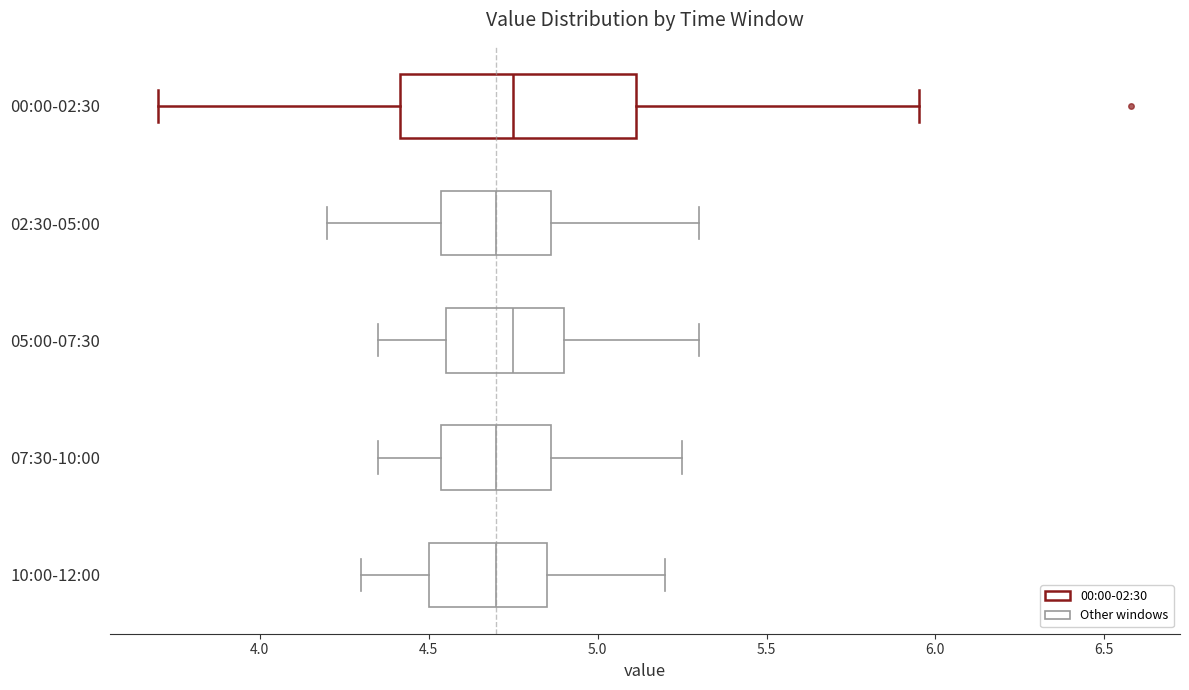

Reading bottom to top, read every box against the x-axis: the position of its median line, the range the box covers, and the ends of its whiskers. The values are not printed on the chart, so give them approximately, as read against the axis.

10:00-12:00: median 4.70, box 4.50 to 4.85, whiskers 4.30 to 5.20
07:30-10:00: median 4.70, box 4.55 to 4.85, whiskers 4.35 to 5.25
05:00-07:30: median 4.75, box 4.55 to 4.90, whiskers 4.35 to 5.30
02:30-05:00: median 4.70, box 4.55 to 4.85, whiskers 4.20 to 5.30
00:00-02:30: median 4.75, box 4.40 to 5.10, whiskers 3.70 to 5.95